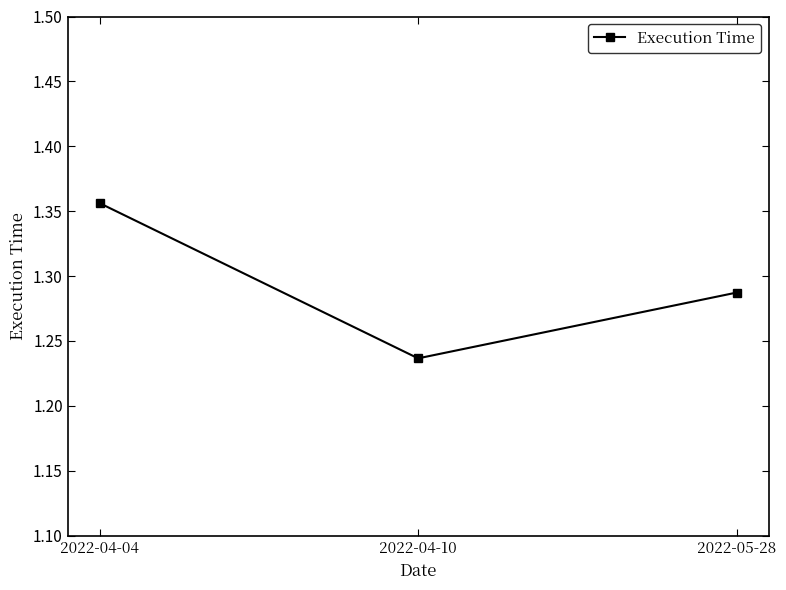

Is this an area chart (filled region under the line)?

No